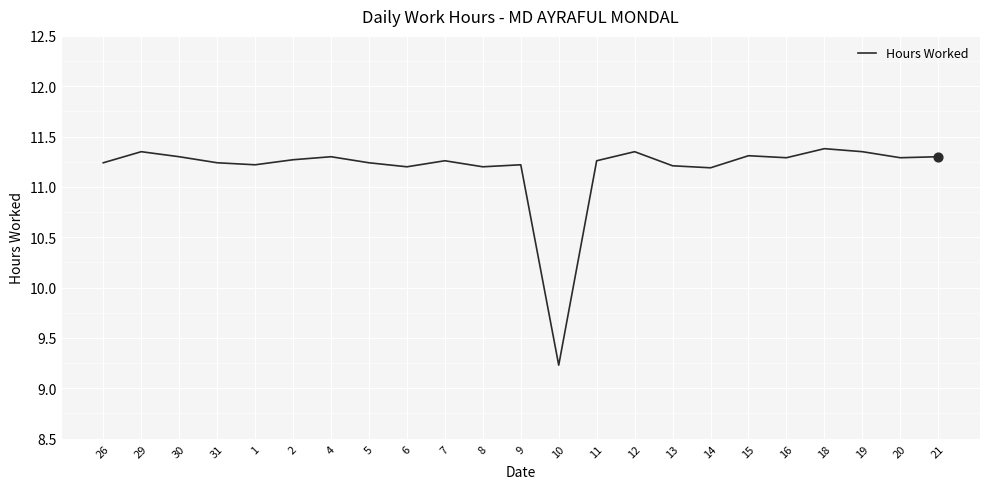

What is the change in value from 4 to 8?

-0.1